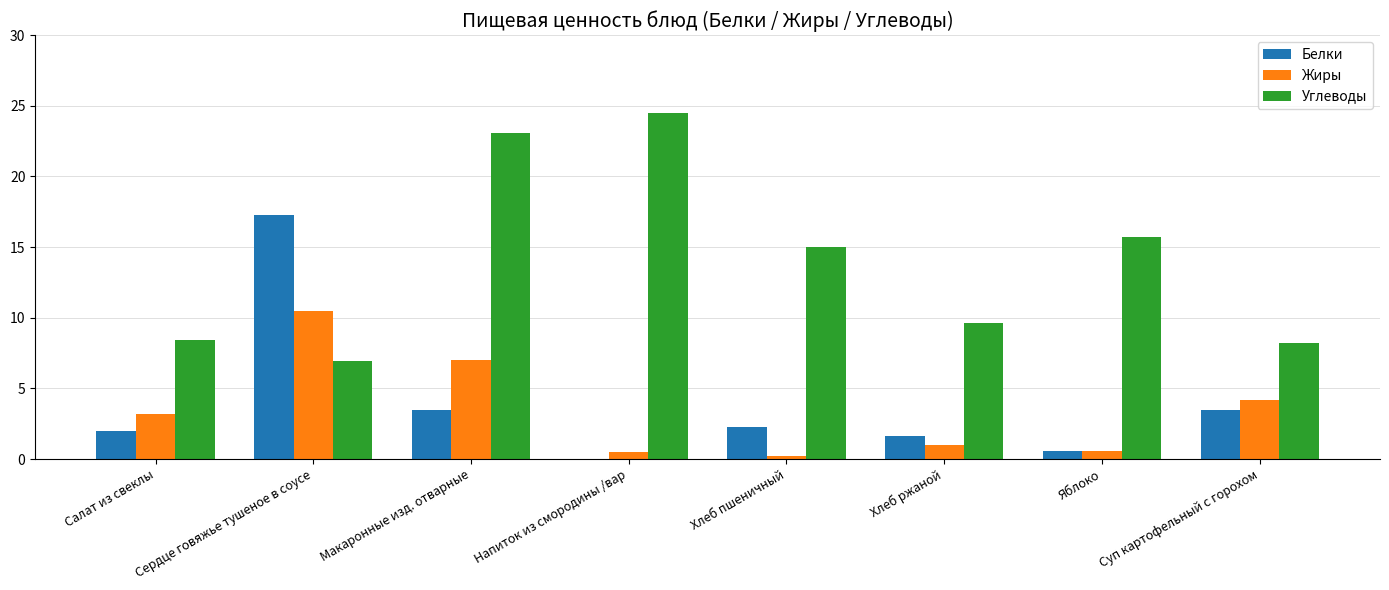

What is the maximum value shown in the chart?

24.5